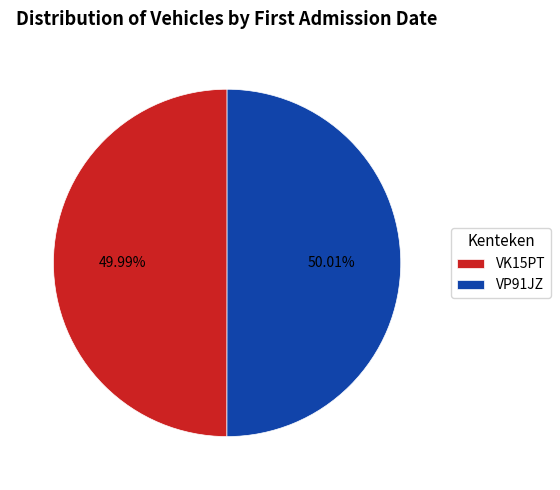

To the nearest percent, what percentage of the pie is VP91JZ?

50%